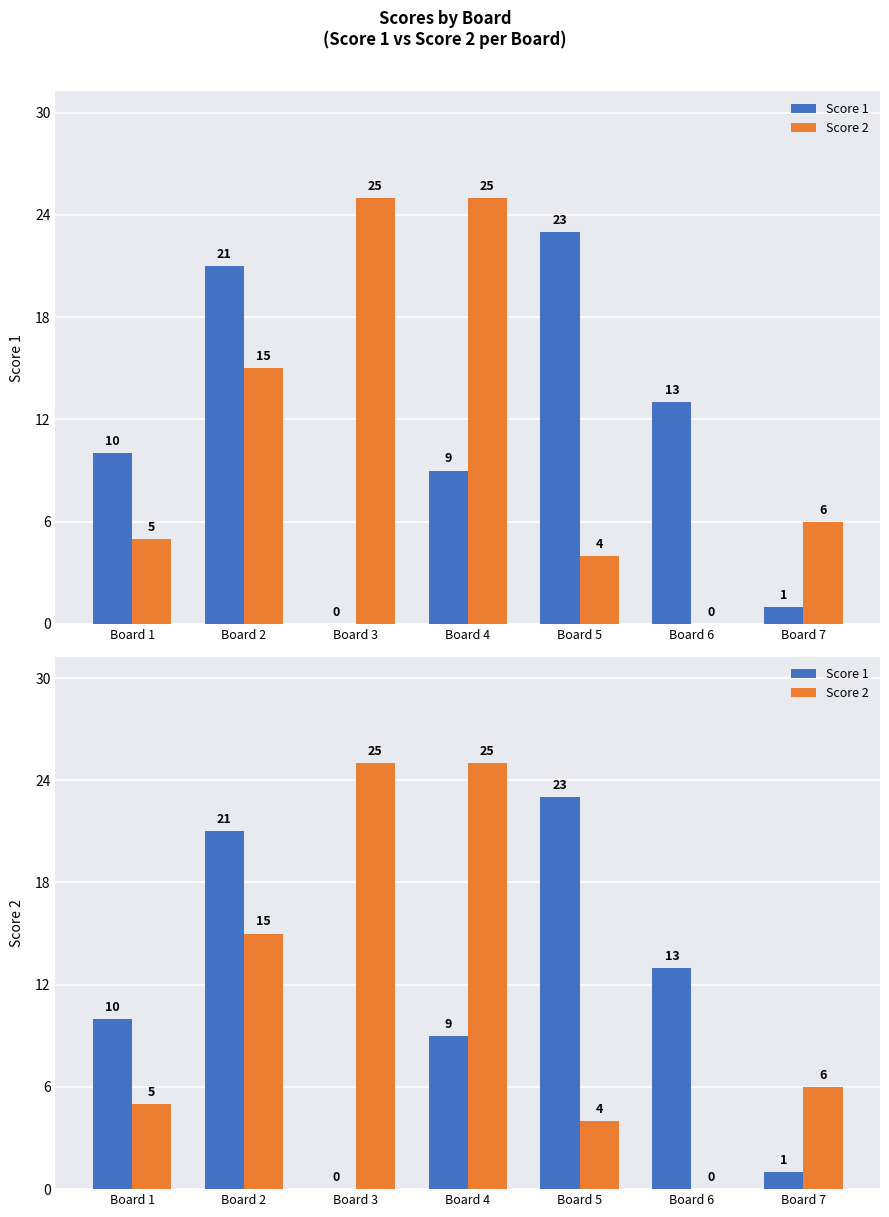

Reading right to left, transcribe all the data shown in this chart.

Score 1: Board 7=1	Board 6=13	Board 5=23	Board 4=9	Board 3=0	Board 2=21	Board 1=10
Score 2: Board 7=6	Board 6=0	Board 5=4	Board 4=25	Board 3=25	Board 2=15	Board 1=5